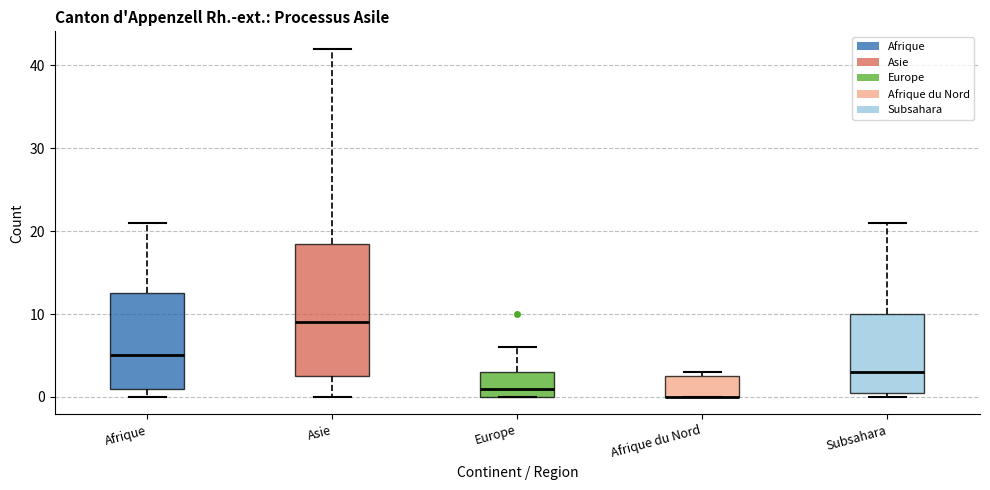

Comparing the boxes themselves (not the whiskers), which one is the tallest?

Asie